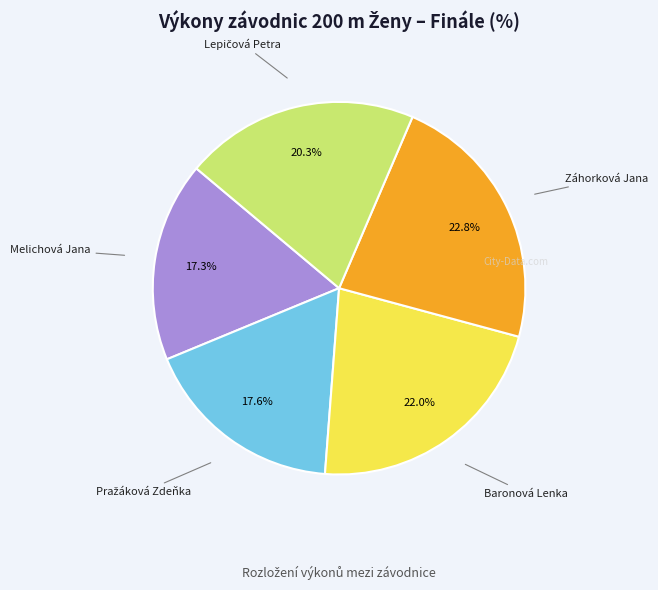

Is there a majority slice in this chart?

No